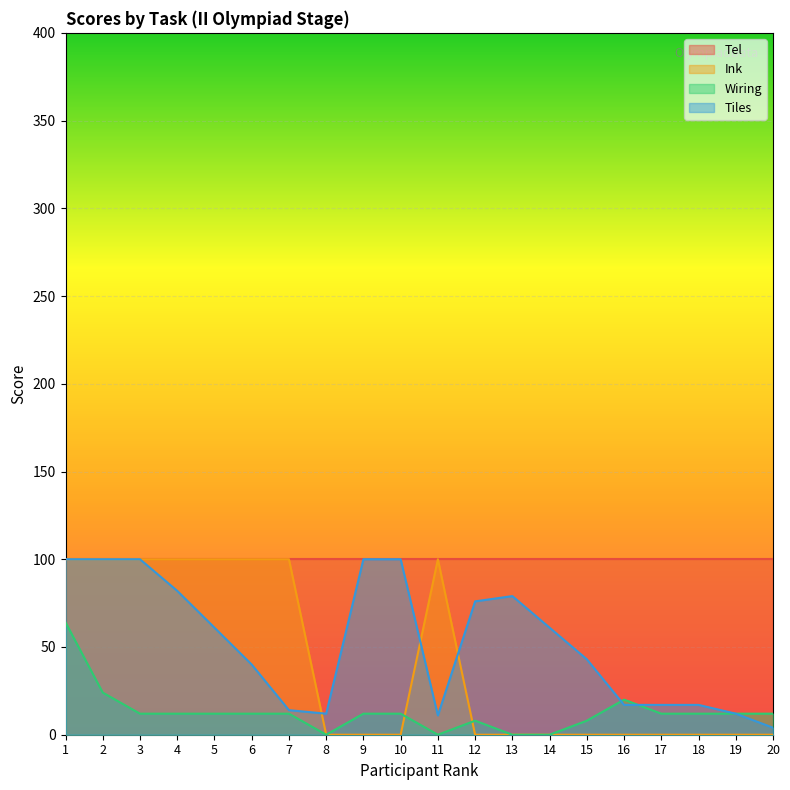

How many data points in Tiles are less than 61?

10